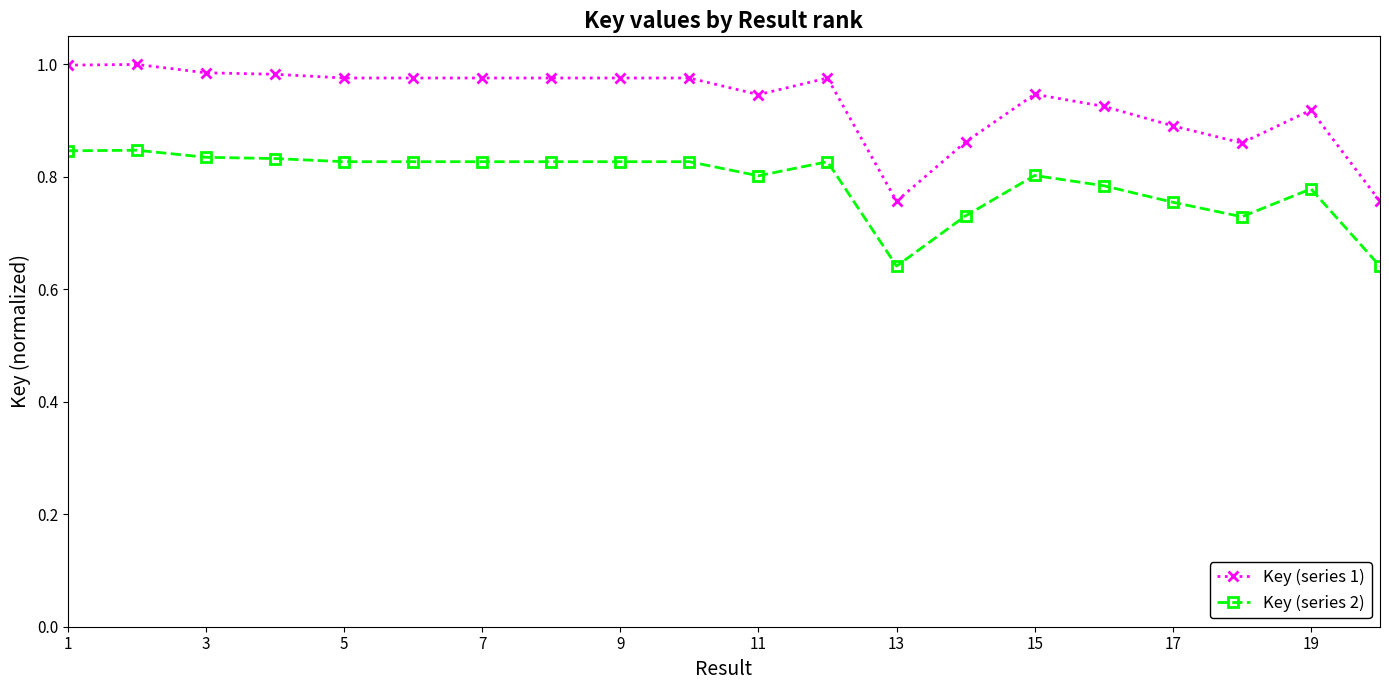

Which series has the widest spread of values?

Key (series 1)